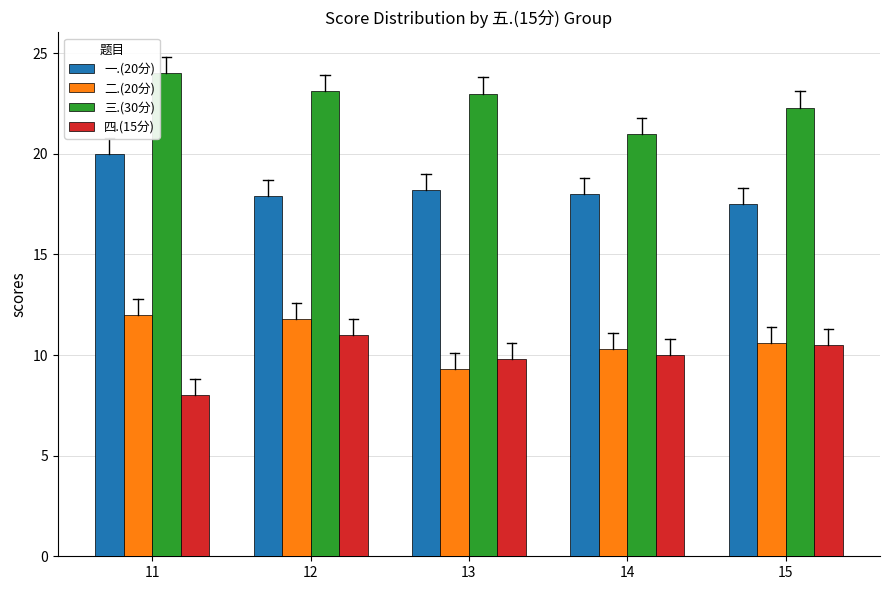

The 二.(20分) series shows 2.4 at 14. True or false?

False